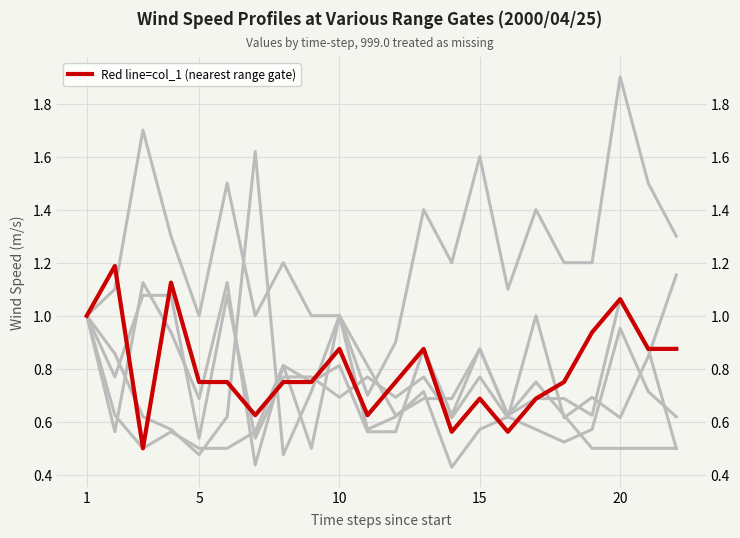

The value of col_4 at 20 is 1.9. True or false?

True